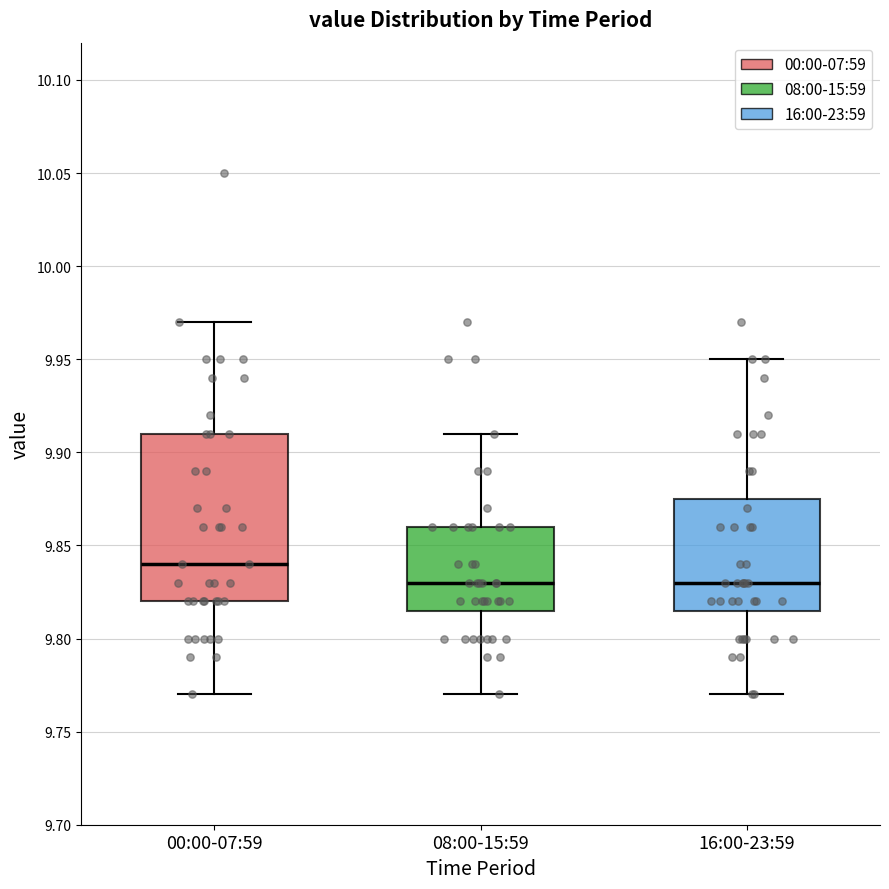

Reading left to right, transcribe this box plot: for each box, give where its median line is, the range the box spans, and where its two whiskers end, as read against the y-axis. The values are not printed on the chart, so give them approximately, as read against the axis.

00:00-07:59: median 9.840, box 9.820 to 9.910, whiskers 9.770 to 9.970
08:00-15:59: median 9.830, box 9.815 to 9.860, whiskers 9.770 to 9.910
16:00-23:59: median 9.830, box 9.815 to 9.875, whiskers 9.770 to 9.950